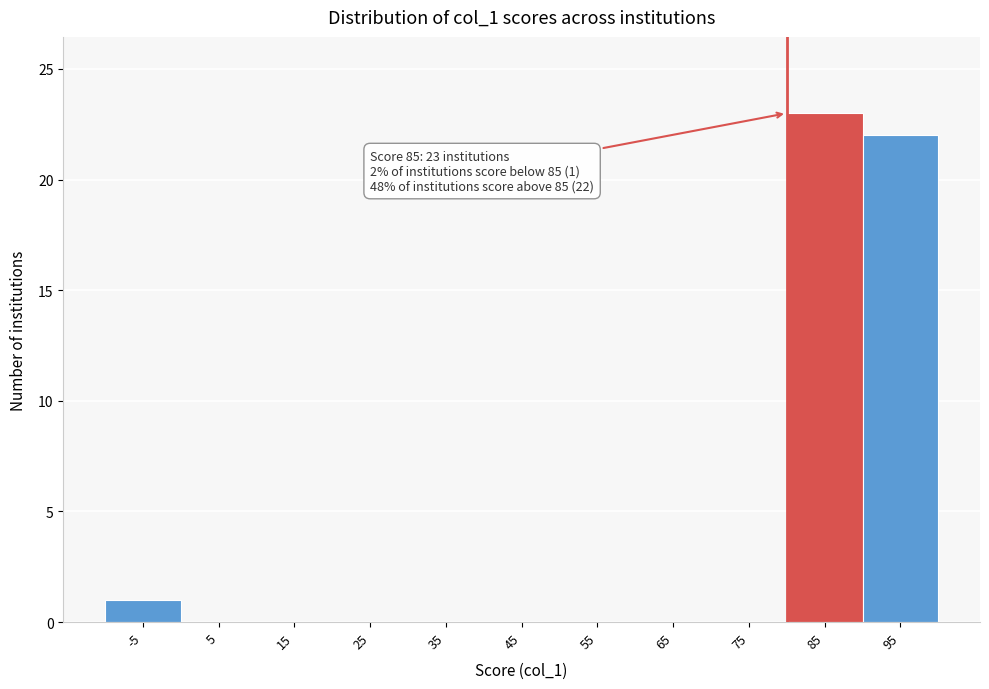

Reading left to right, extract all data points from this chart.

-5=1	5=0	15=0	25=0	35=0	45=0	55=0	65=0	75=0	85=23	95=22